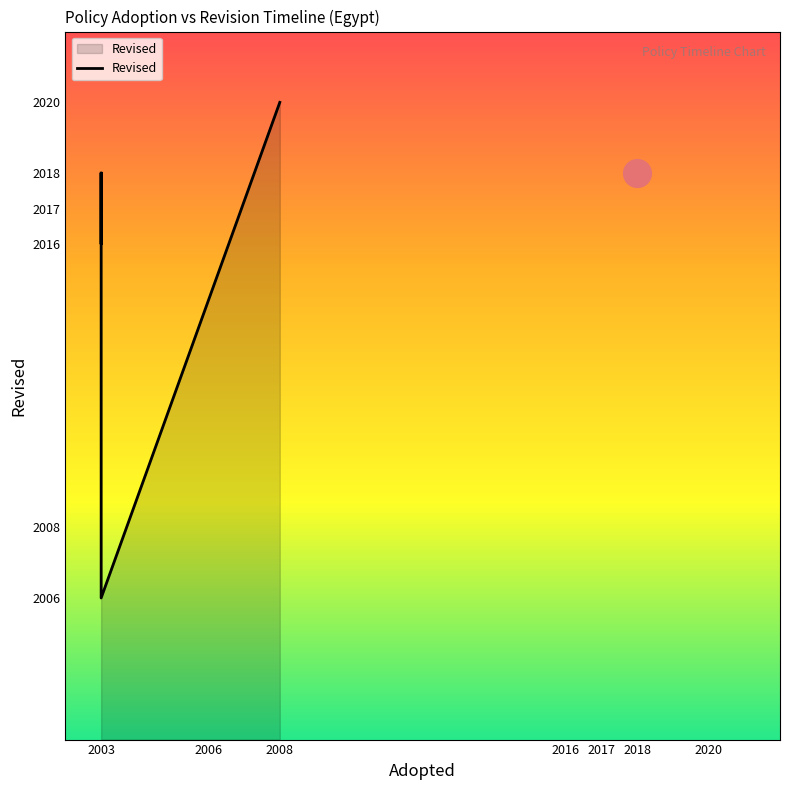

What is the change in value from 2003 to 2008?

+14